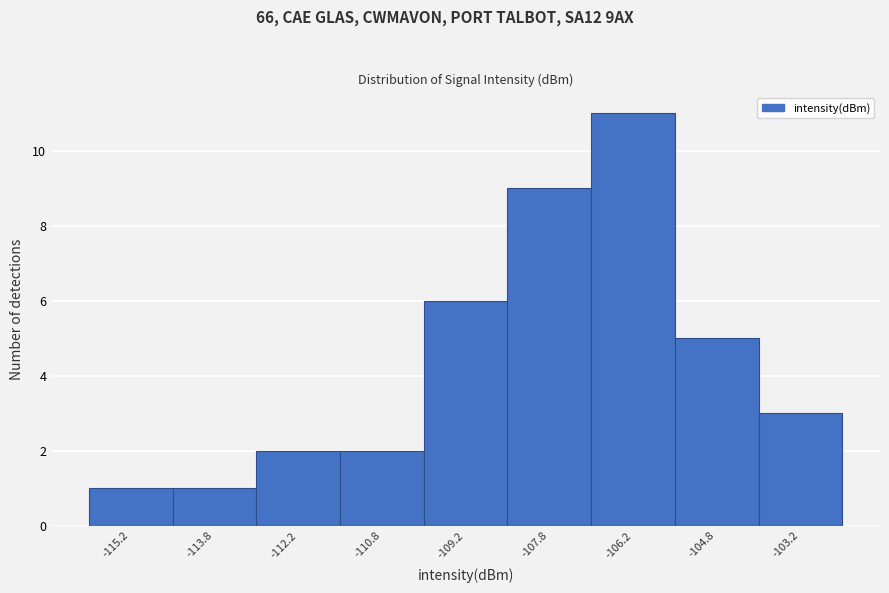

Reading left to right, transcribe this chart: for each bar, give the range it covers on the x-axis and its height. Neither the bar edges nor the heights are printed on the chart, so give them approximately, as read against the axes.

-116.0 to -114.5: 1
-114.5 to -113.0: 1
-113.0 to -111.5: 2
-111.5 to -110.0: 2
-110.0 to -108.5: 6
-108.5 to -107.0: 9
-107.0 to -105.5: 11
-105.5 to -104.0: 5
-104.0 to -102.5: 3